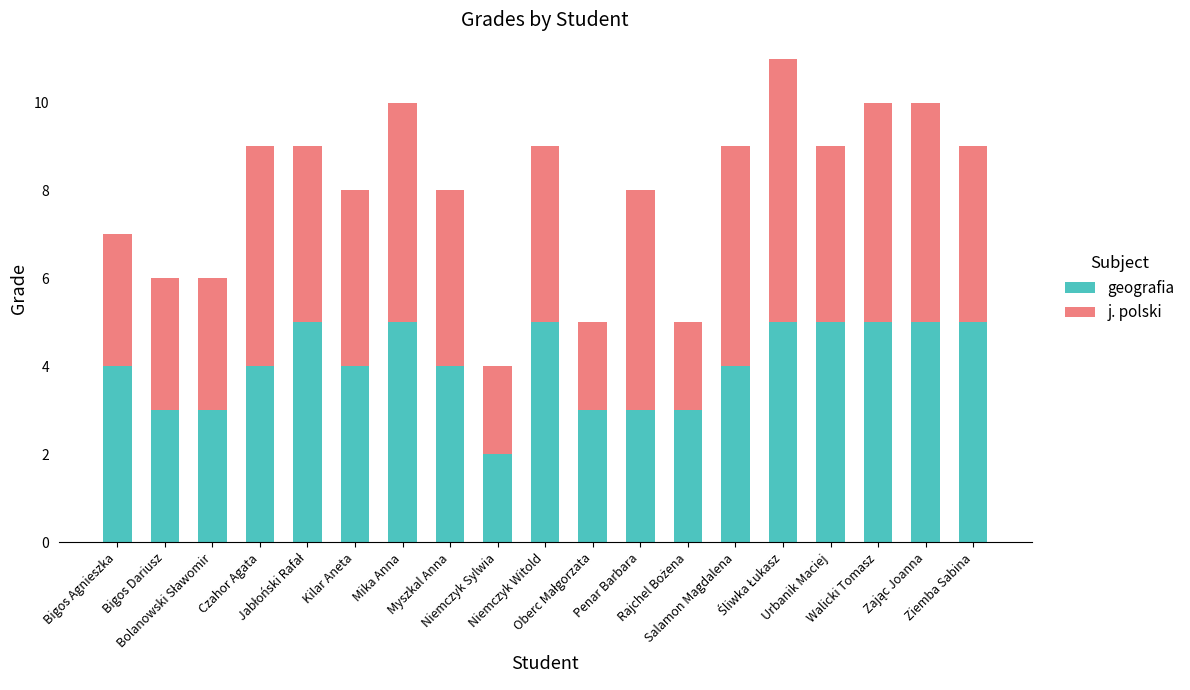

What is the sum of all geografia values?

77